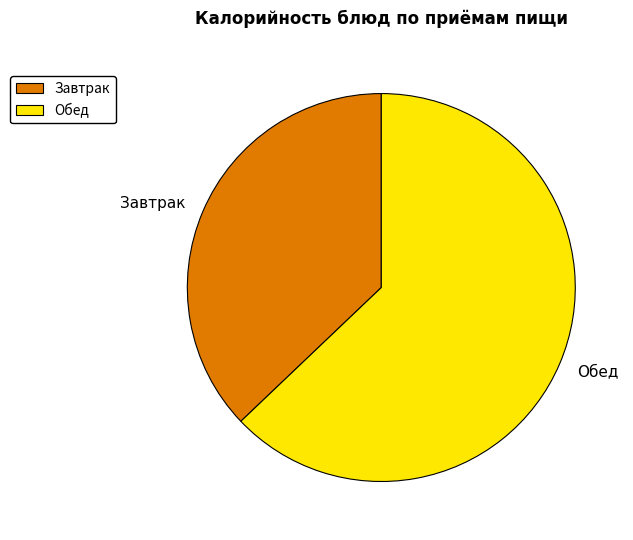

Rank the categories by value from highest to lowest.

Обед, Завтрак